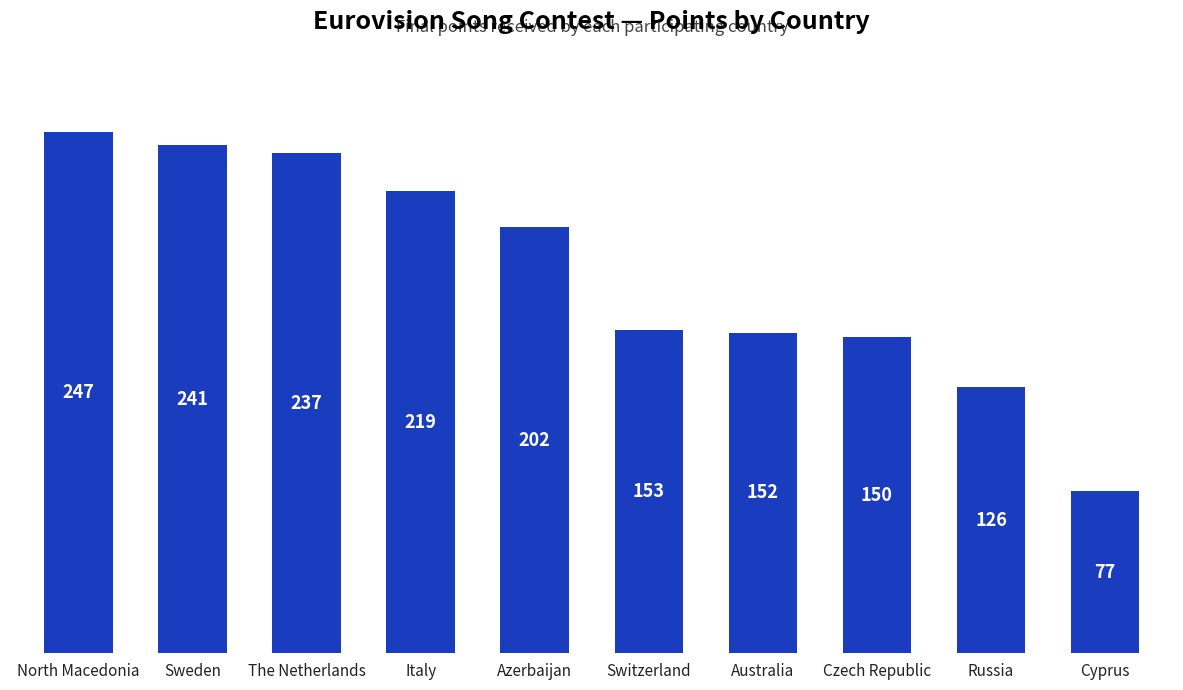

What is the maximum value shown in the chart?

247